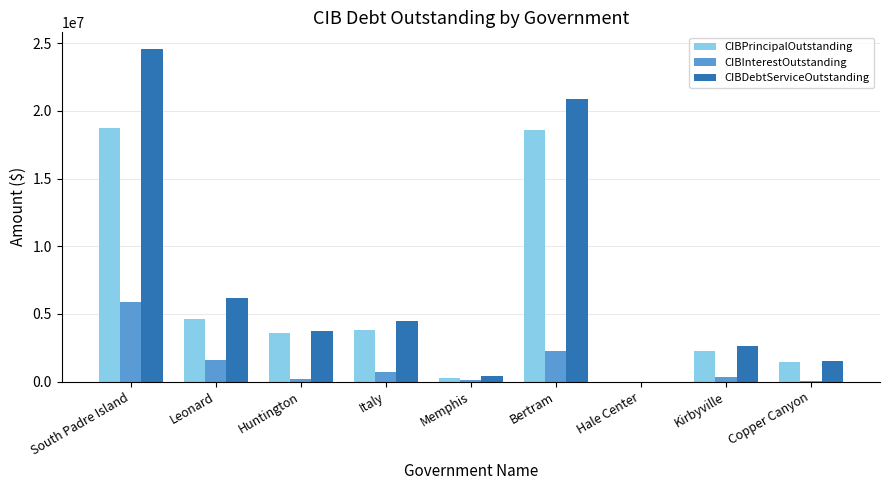

At which label does CIBInterestOutstanding first exceed 362911?

South Padre Island